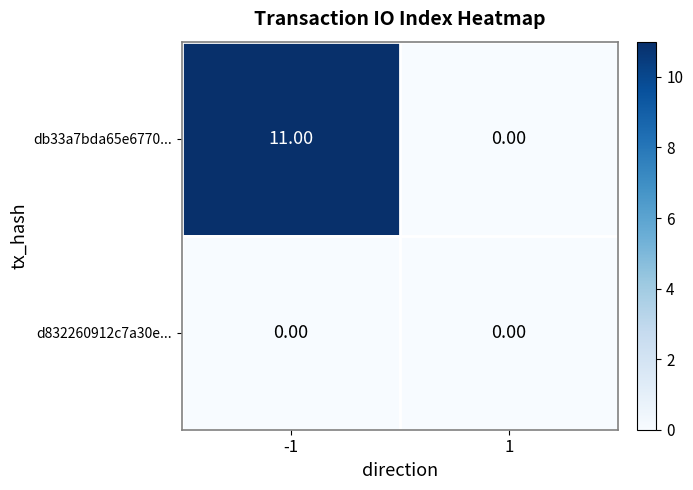

Is the value of db33a7bda65e6770... at -1 greater than the value of d832260912c7a30e... at 1?

Yes